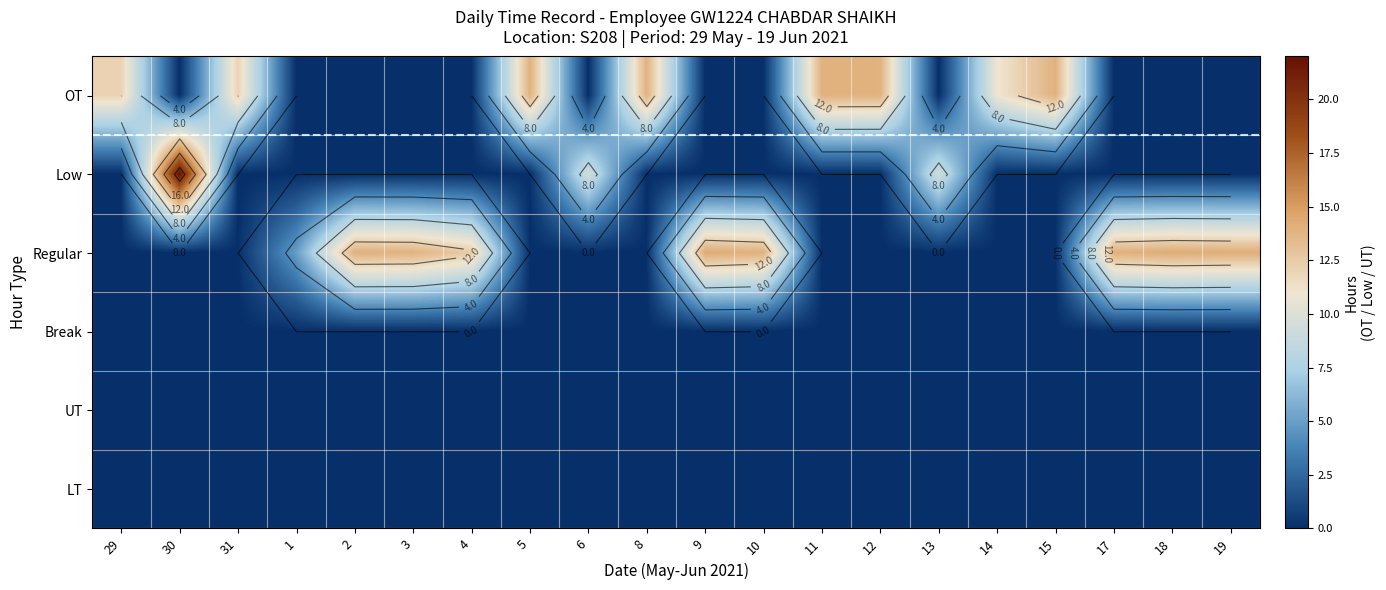

Between 30 and 15, which is larger?

15